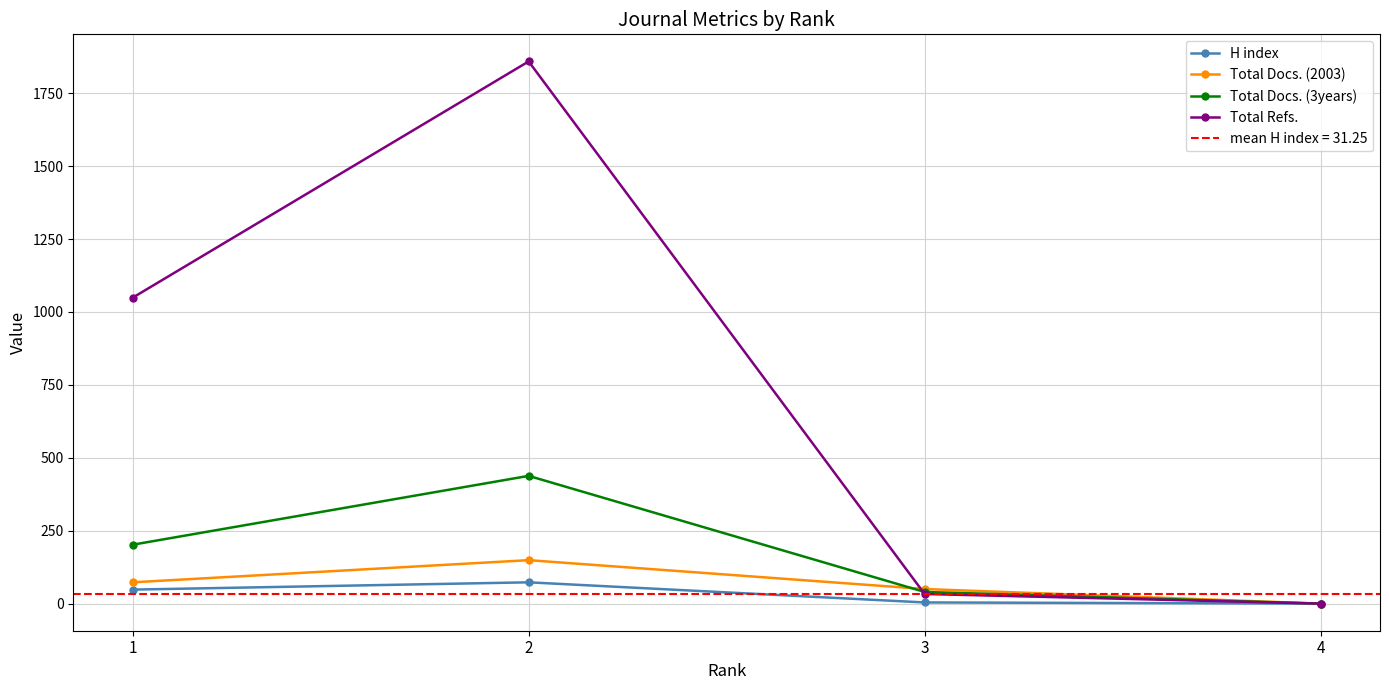

How many lines are shown in the chart?

4